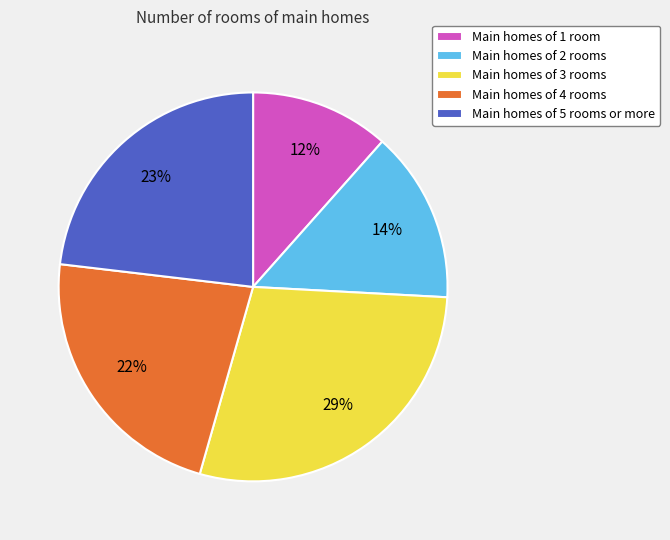

How many segments does this pie chart have?

5